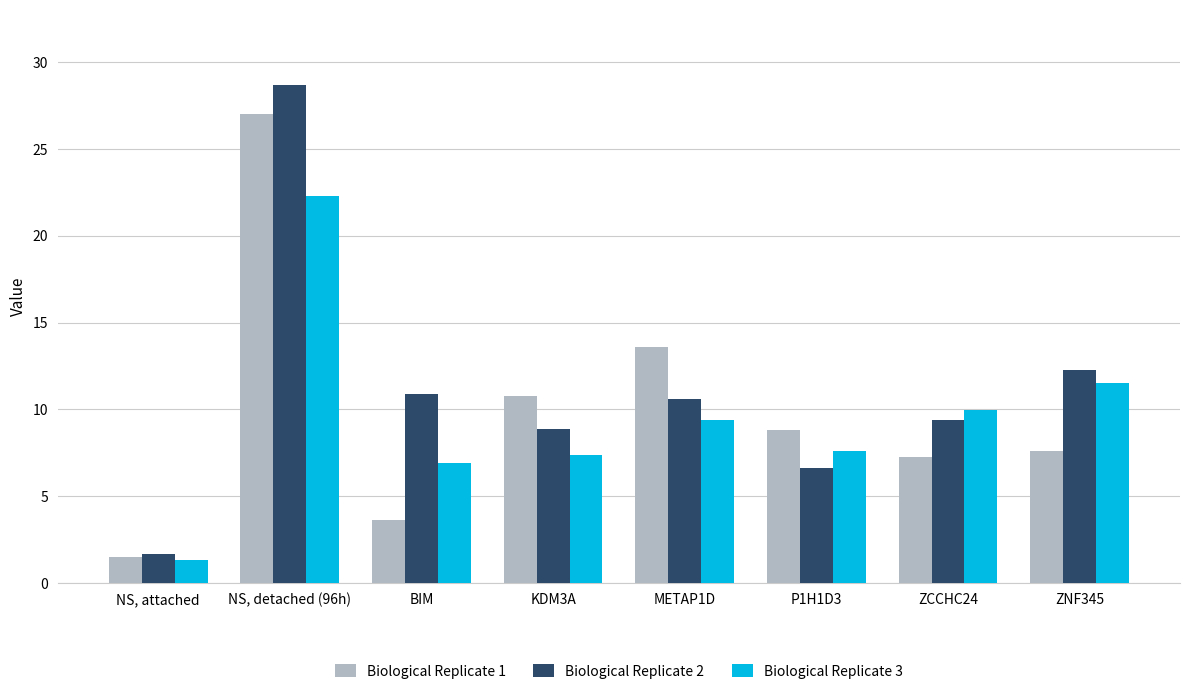

What is the total value across all series at KDM3A?

27.0